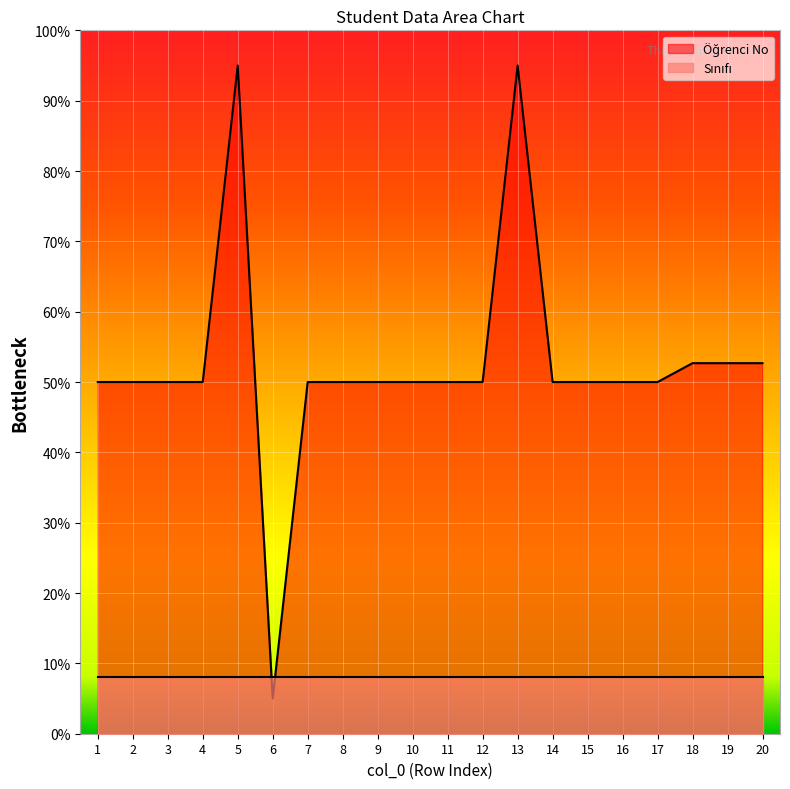

Rank the categories by value from lowest to highest.

6, 7, 16, 14, 17, 1, 12, 8, 4, 11, 3, 9, 2, 15, 10, 20, 19, 18, 5, 13